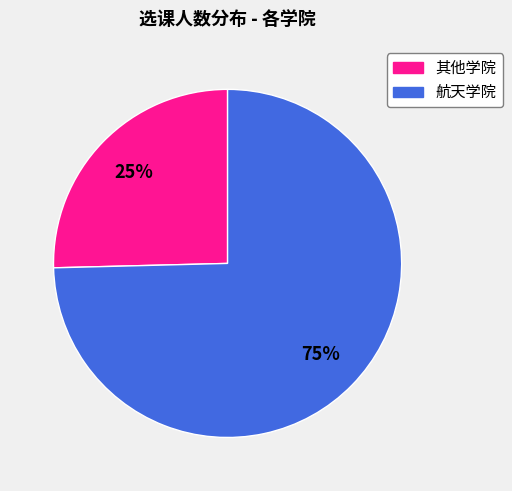

To the nearest percent, what is the average slice percentage?

50%